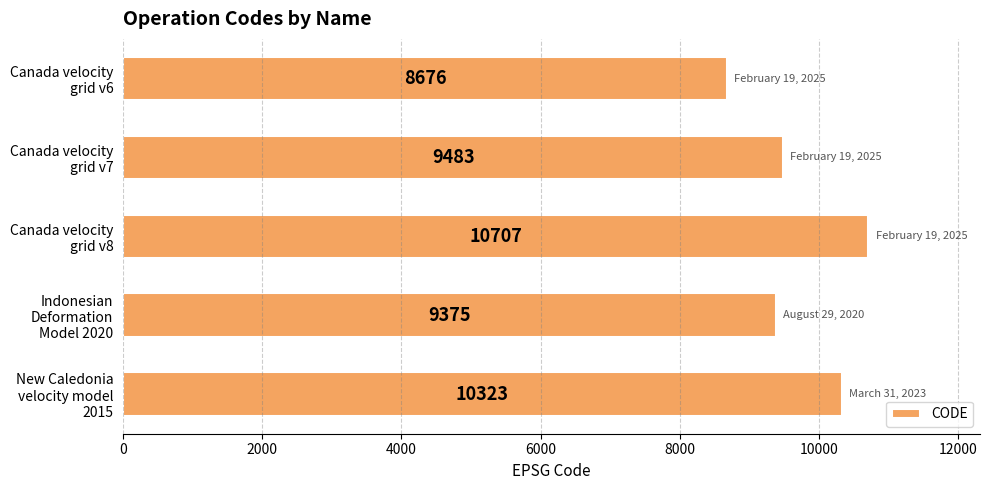

What is the average value?

9713